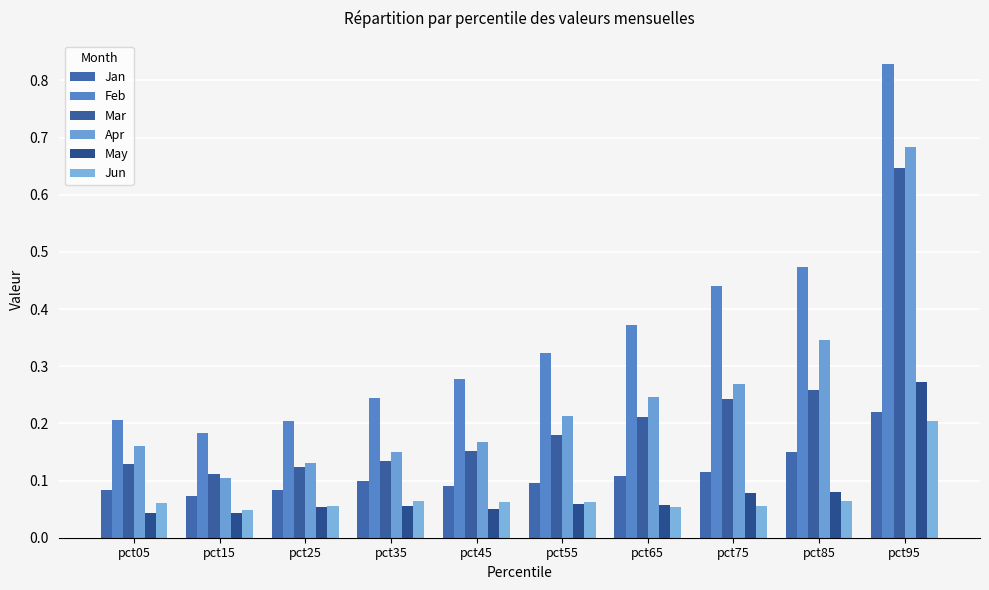

What is the sum of the Jan values at pct45 and pct65?

0.2